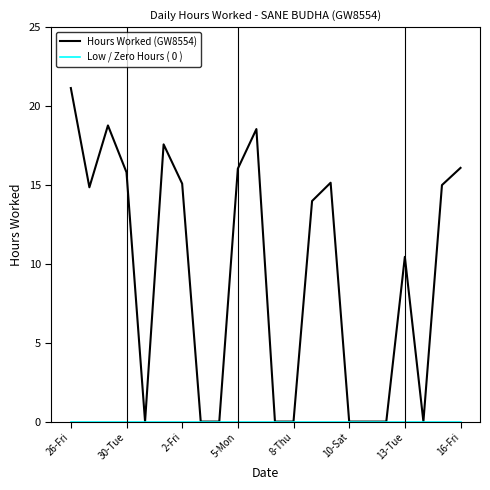

Which series has the largest range (max minus min)?

Hours Worked (GW8554)